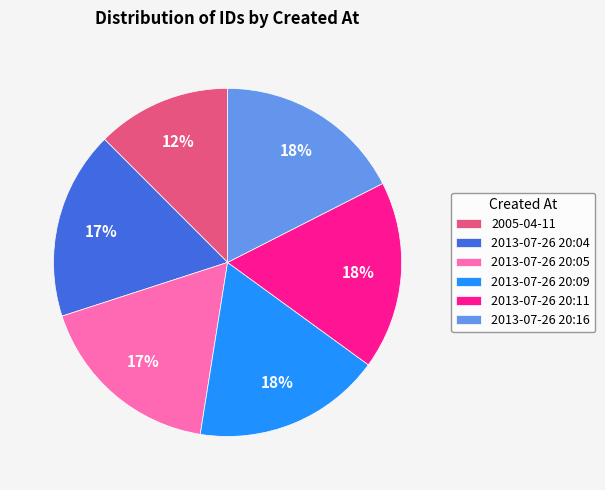

Is 2005-04-11 the majority of the pie?

No